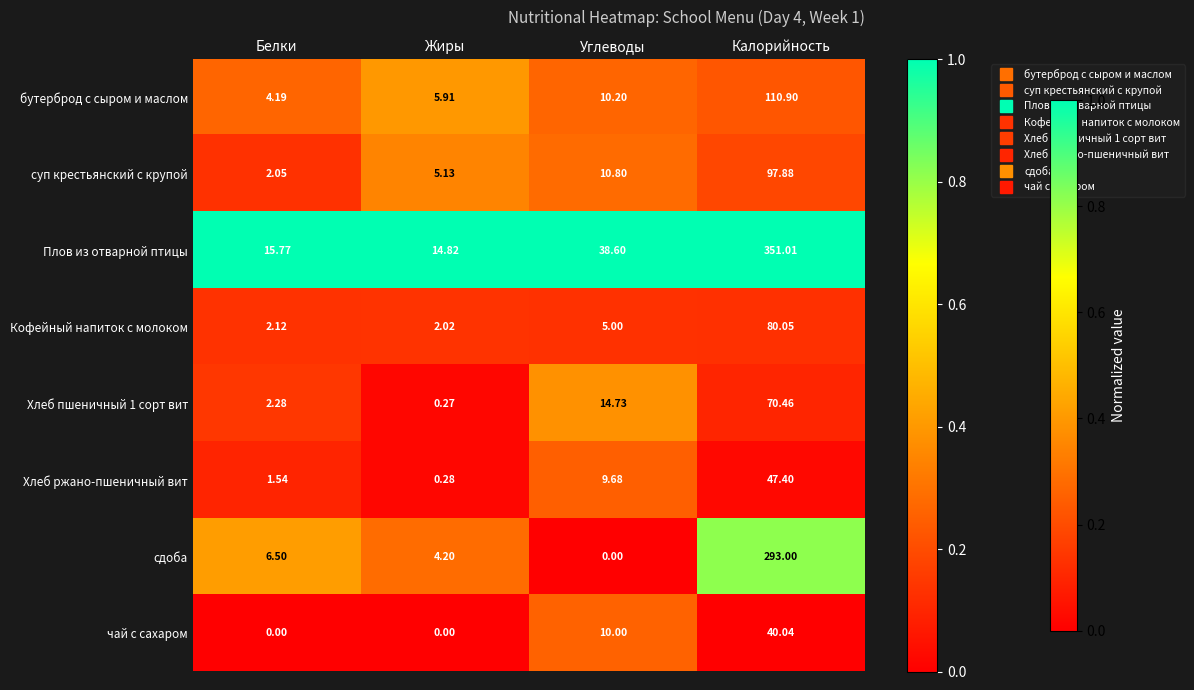

List the labels in order of Кофейный напиток с молоком value, smallest first.

Жиры, Белки, Углеводы, Калорийность